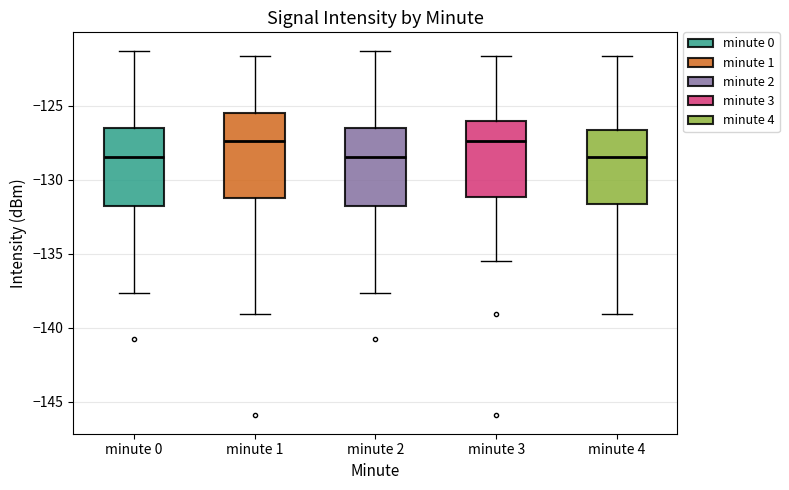

Comparing the boxes themselves (not the whiskers), which one is the tallest?

minute 1